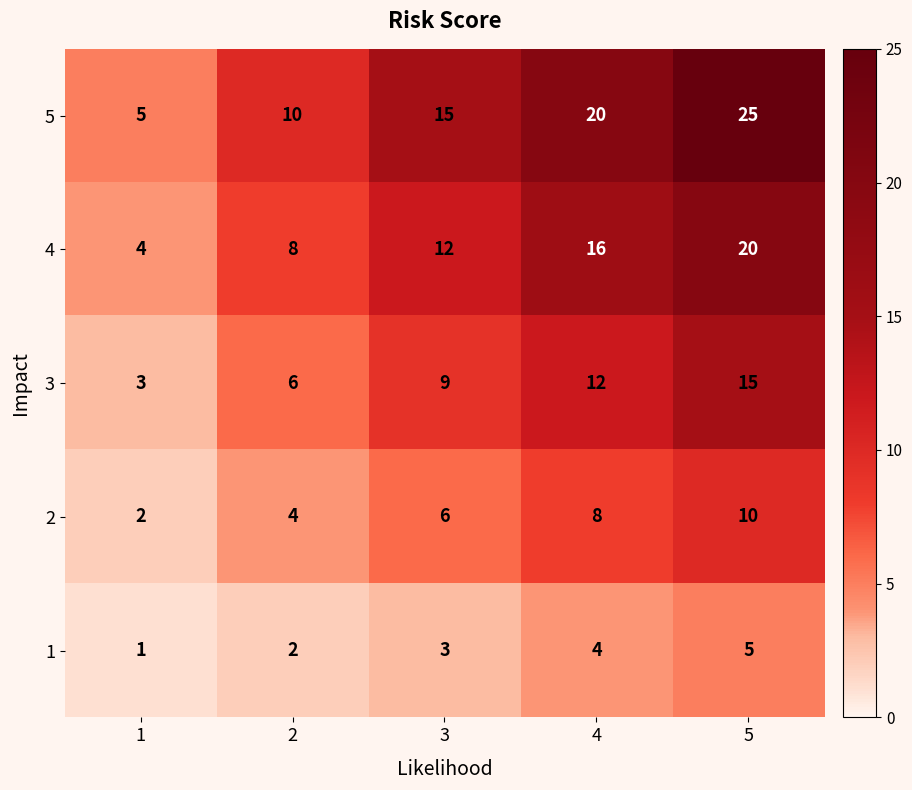

Reading left to right, list all the values displayed in this chart.

5: 5	10	15	20	25
4: 4	8	12	16	20
3: 3	6	9	12	15
2: 2	4	6	8	10
1: 1	2	3	4	5